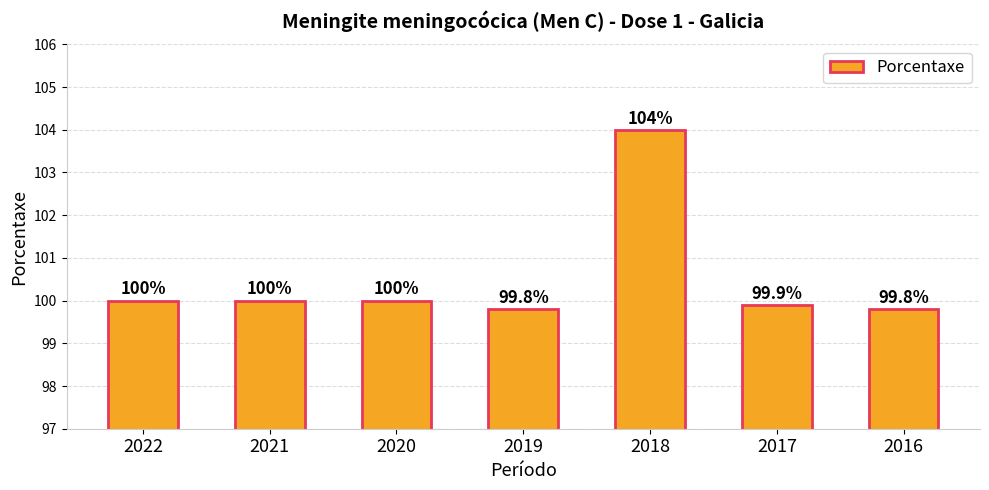

Reading left to right, what are all the values shown in this chart?

100.0	100.0	100.0	99.8	104.0	99.9	99.8